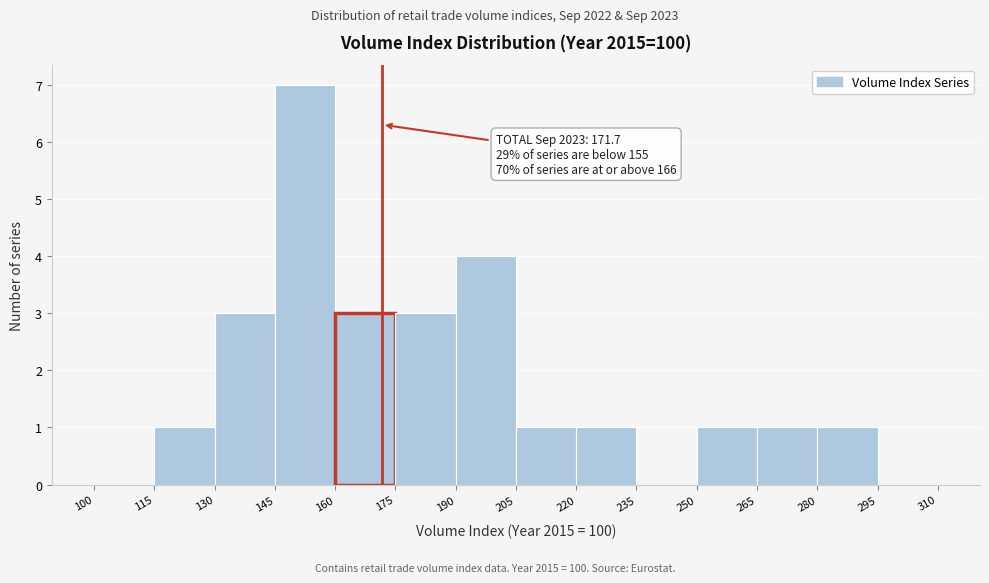

Over which range of the x-axis is the bar tallest?

145 to 160